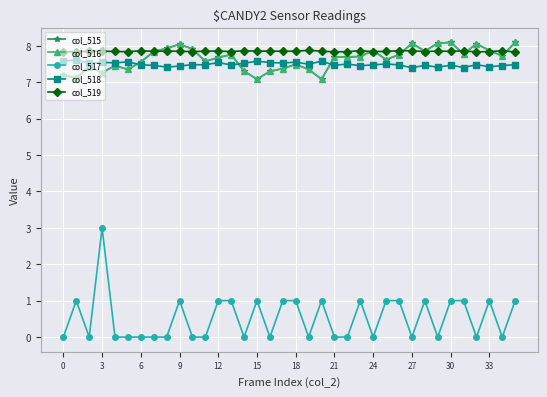

What are all the series names shown in the legend?

col_515, col_516, col_517, col_518, col_519